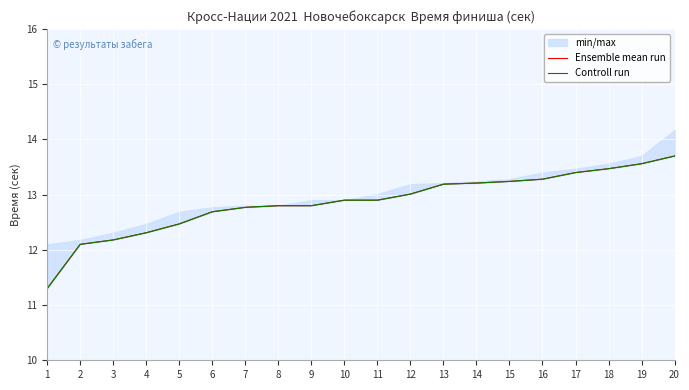

What is the total value across all series at 16?

26.6